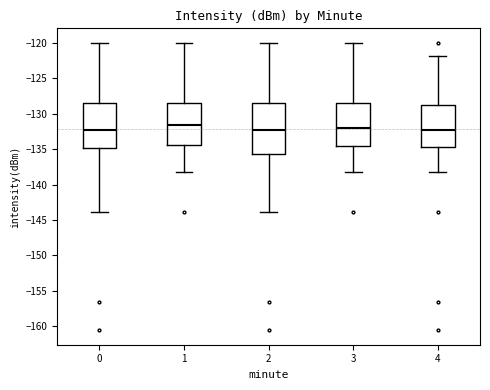

Reading left to right, transcribe this box plot: for each box, give where its median line is, the range the box spans, and where its two whiskers end, as read against the y-axis. The values are not printed on the chart, so give them approximately, as read against the axis.

0: median -132.0, box -135.0 to -128.5, whiskers -144.0 to -120.0
1: median -131.5, box -134.5 to -128.5, whiskers -138.0 to -120.0
2: median -132.5, box -135.5 to -128.5, whiskers -144.0 to -120.0
3: median -132.0, box -134.5 to -128.5, whiskers -138.0 to -120.0
4: median -132.5, box -134.5 to -129.0, whiskers -138.0 to -122.0